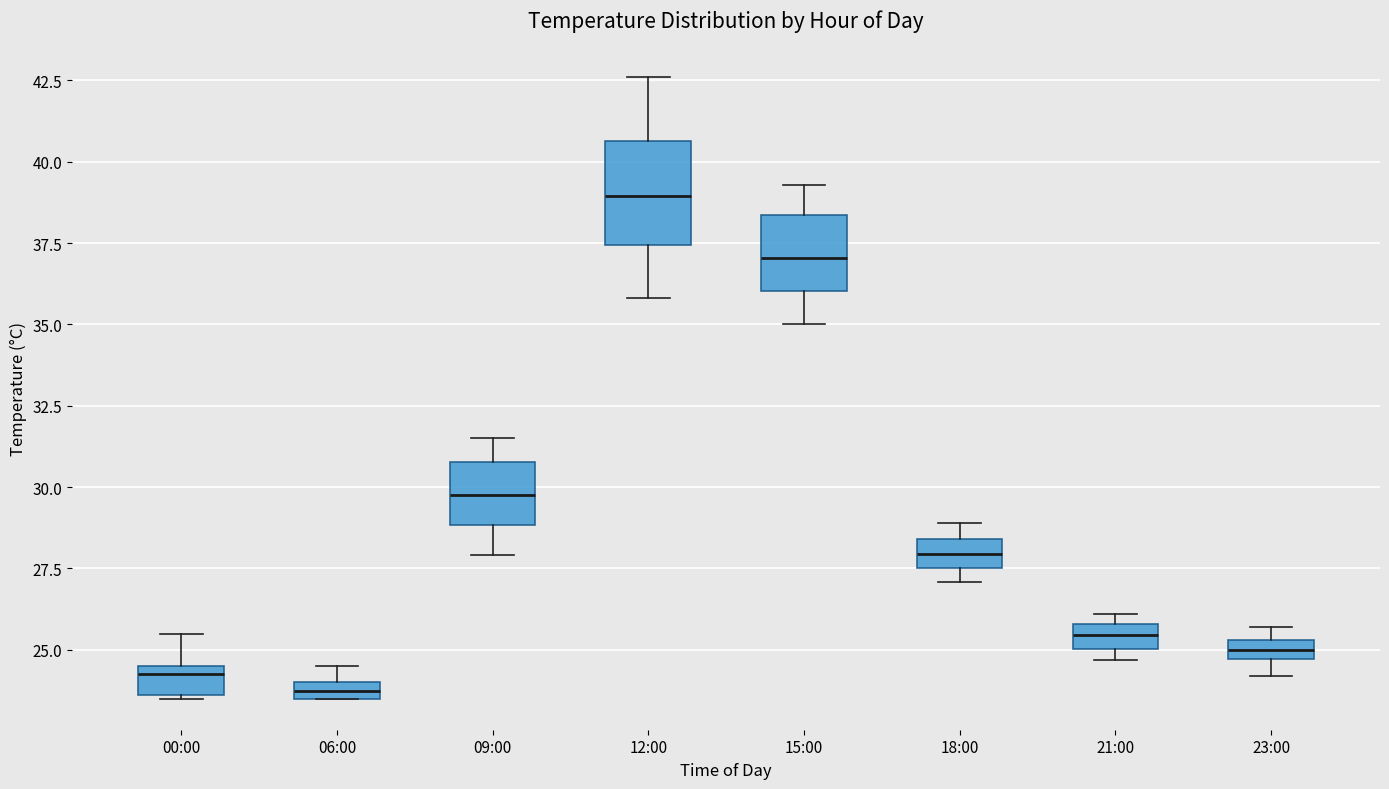

Which box's median line is the highest?

12:00